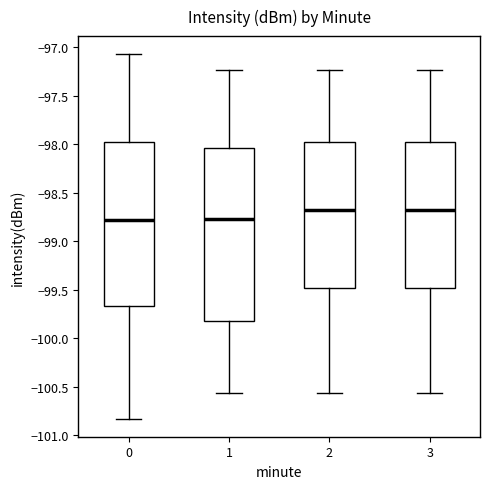

Reading left to right, transcribe this box plot: for each box, give where its median line is, the range the box spans, and where its two whiskers end, as read against the y-axis. The values are not printed on the chart, so give them approximately, as read against the axis.

0: median -98.80, box -99.65 to -97.95, whiskers -100.85 to -97.05
1: median -98.75, box -99.80 to -98.05, whiskers -100.55 to -97.25
2: median -98.70, box -99.50 to -98.00, whiskers -100.55 to -97.25
3: median -98.70, box -99.50 to -98.00, whiskers -100.55 to -97.25